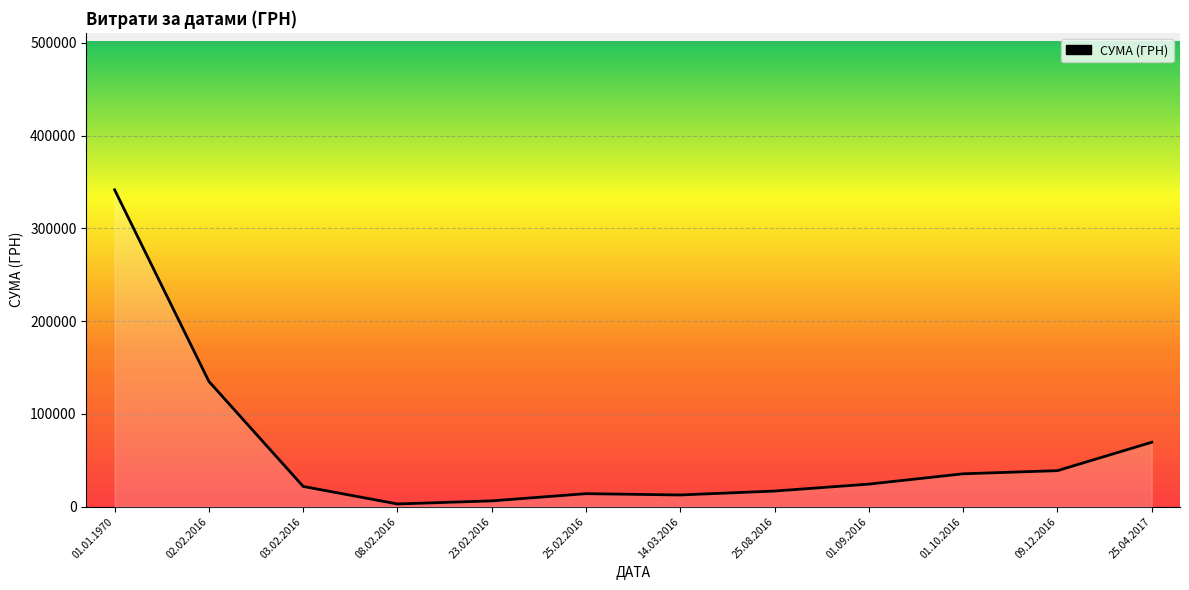

How many points are lower than both their immediate neighbors (excluding endpoints)?

2